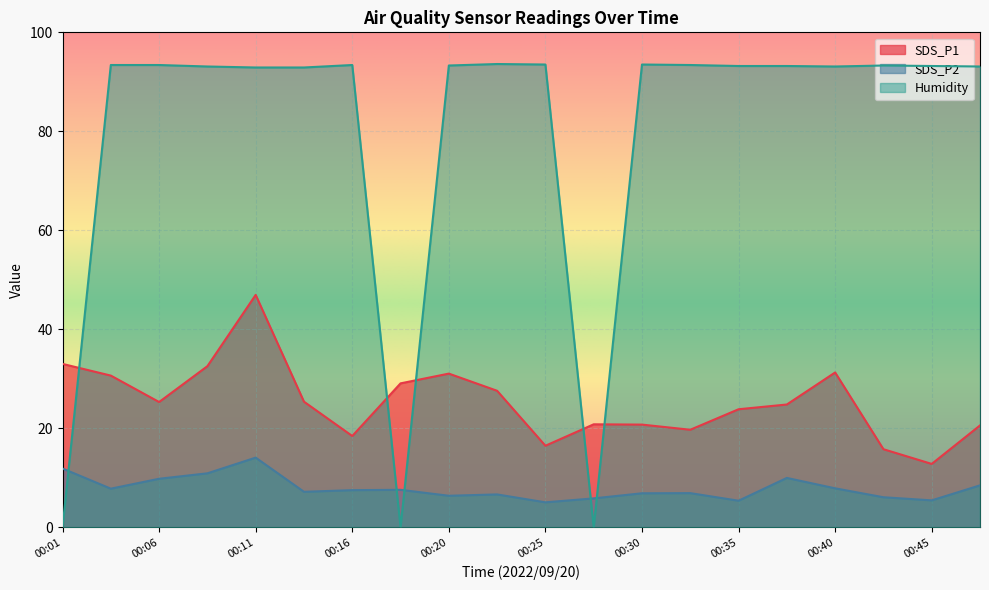

How many lines are shown in the chart?

3